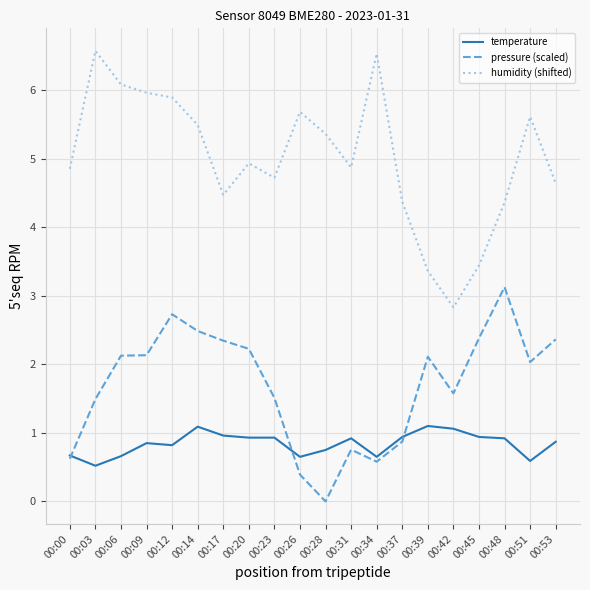

What is the highest value of the humidity (shifted) series?

6.6